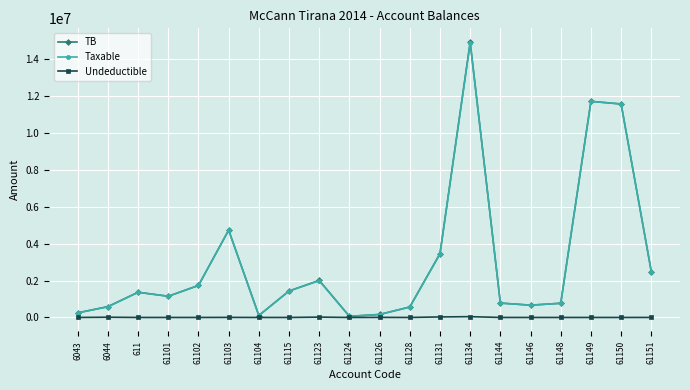

Read the Taxable value at 61149.

11717876.6